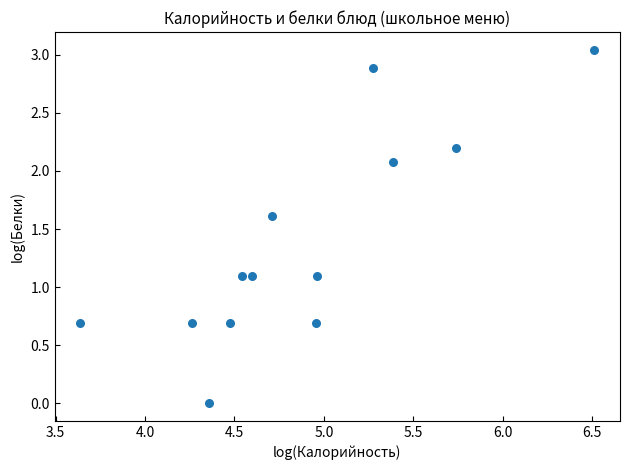

How many points are shown in the scatter plot?

13